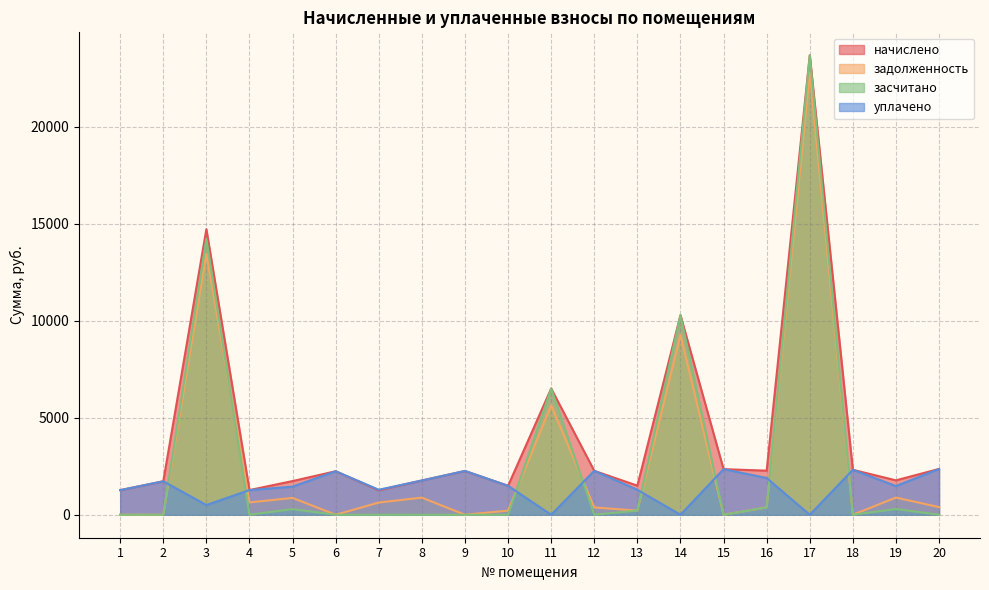

Between 6 and 19, which series saw the biggest shift?

задолженность